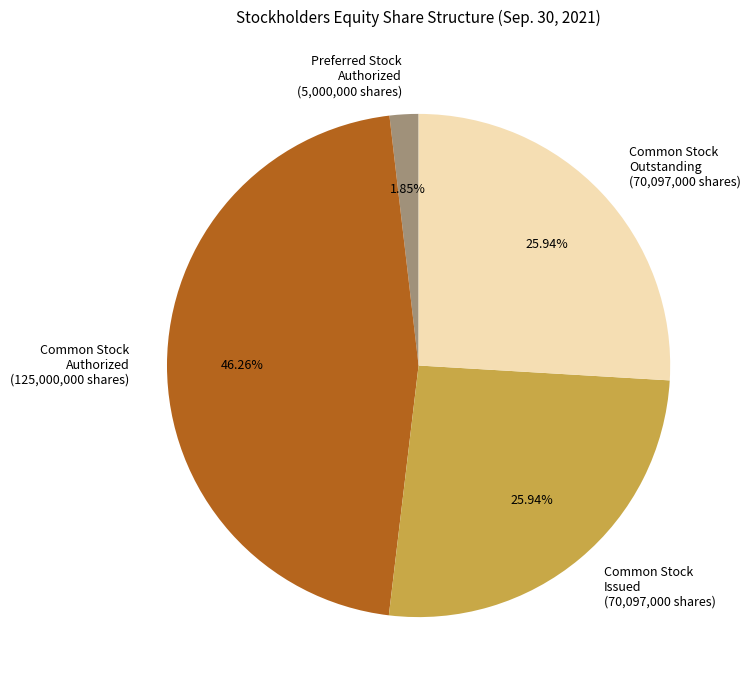

How many slices are in this pie chart?

4